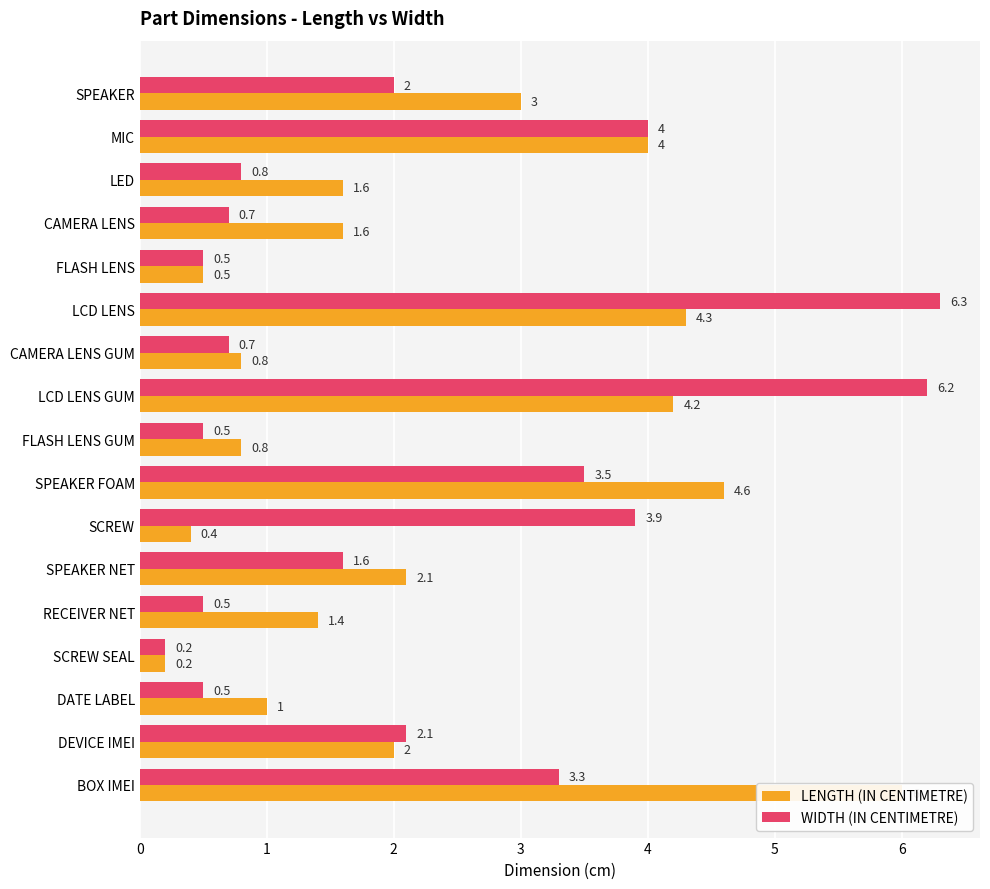

Reading left to right, transcribe all the data shown in this chart.

LENGTH (IN CENTIMETRE): 3.0	4.0	1.6	1.6	0.5	4.3	0.8	4.2	0.8	4.6	0.4	2.1	1.4	0.2	1.0	2.0	6.0
WIDTH (IN CENTIMETRE): 2.0	4.0	0.8	0.7	0.5	6.3	0.7	6.2	0.5	3.5	3.9	1.6	0.5	0.2	0.5	2.1	3.3